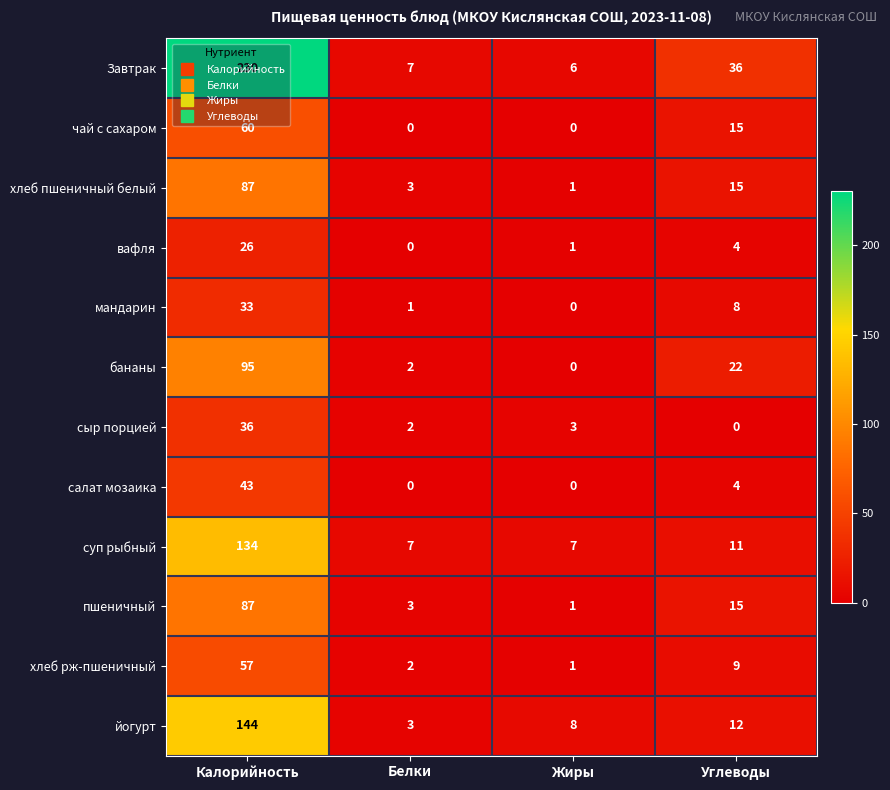

True or false: хлеб рж-пшеничный has a value of 1 at Жиры.

True